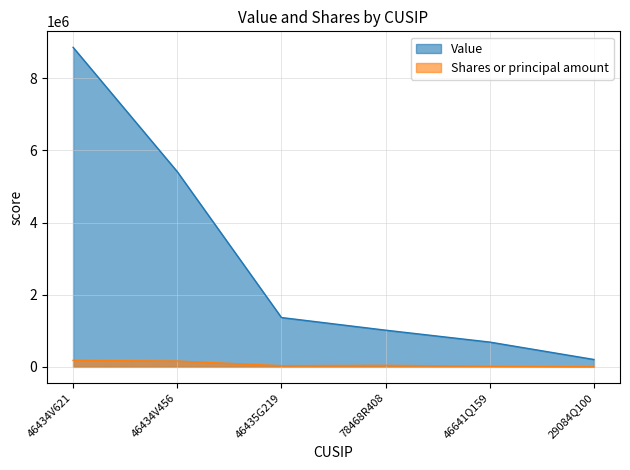

What is the total value across all series at 46434V456?

5574390